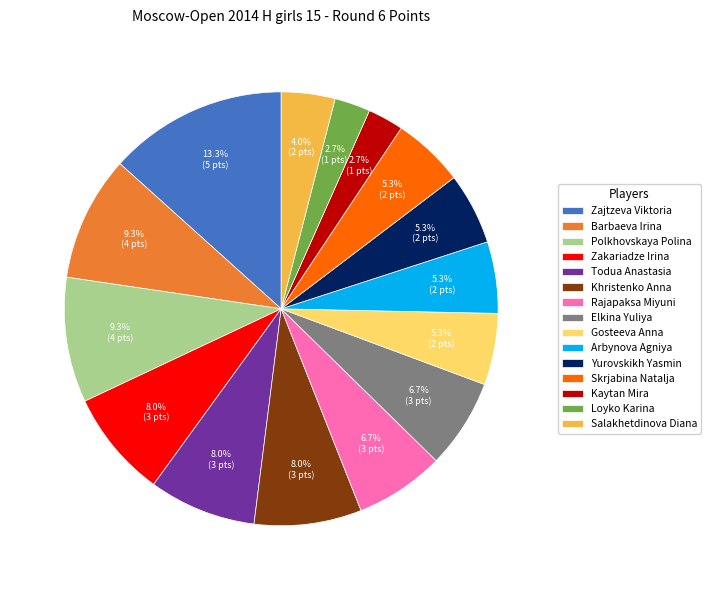

Is Elkina Yuliya the majority of the pie?

No